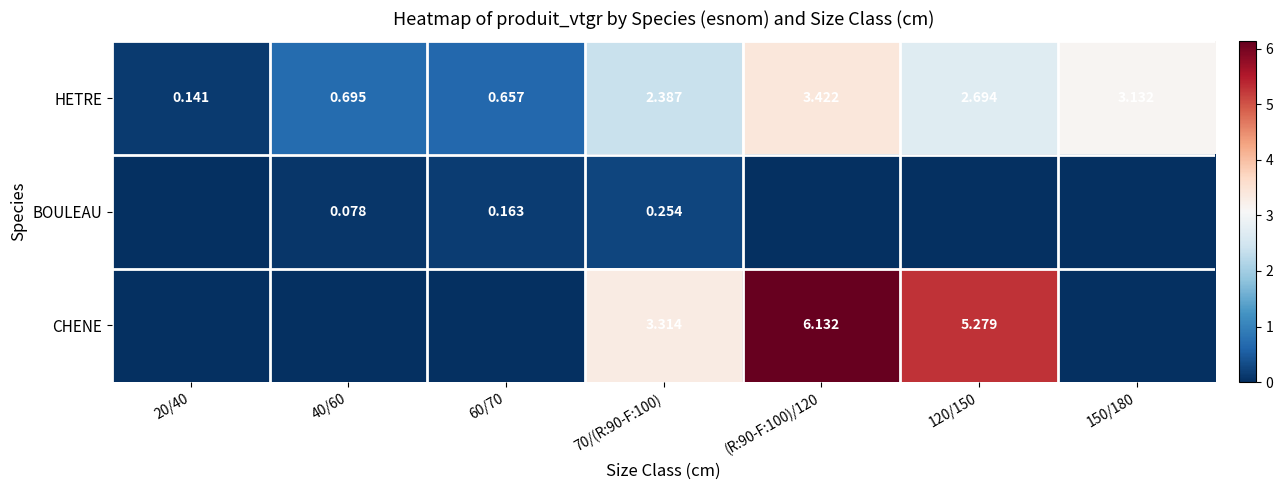

How many data points in HETRE are less than 2?

3